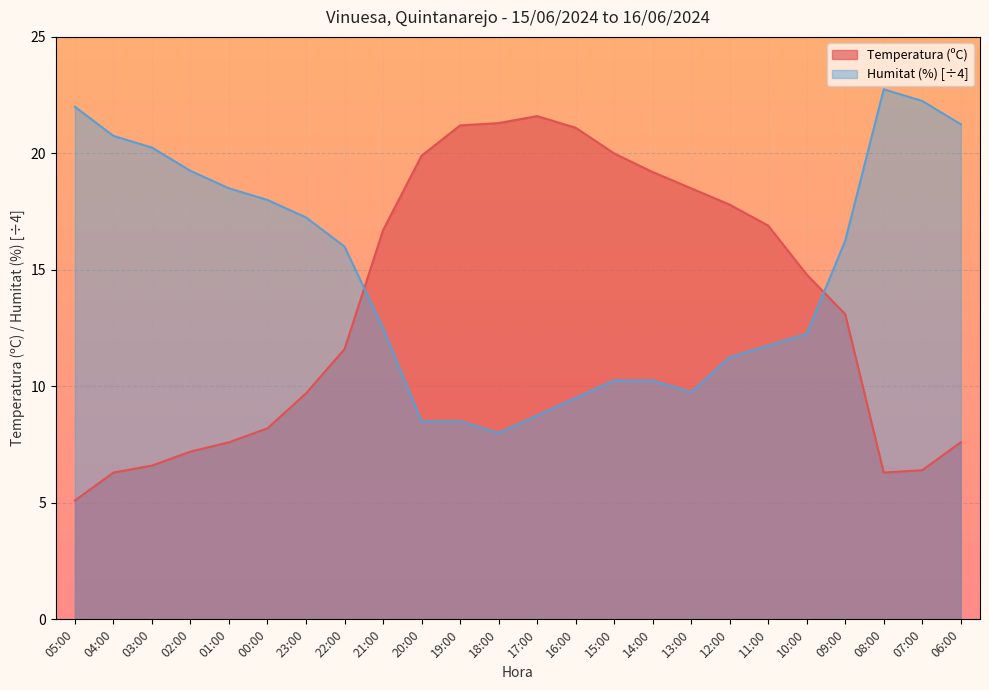

Rank the series at 05:00 from highest to lowest value.

Humitat (%) [÷4], Temperatura (ºC)